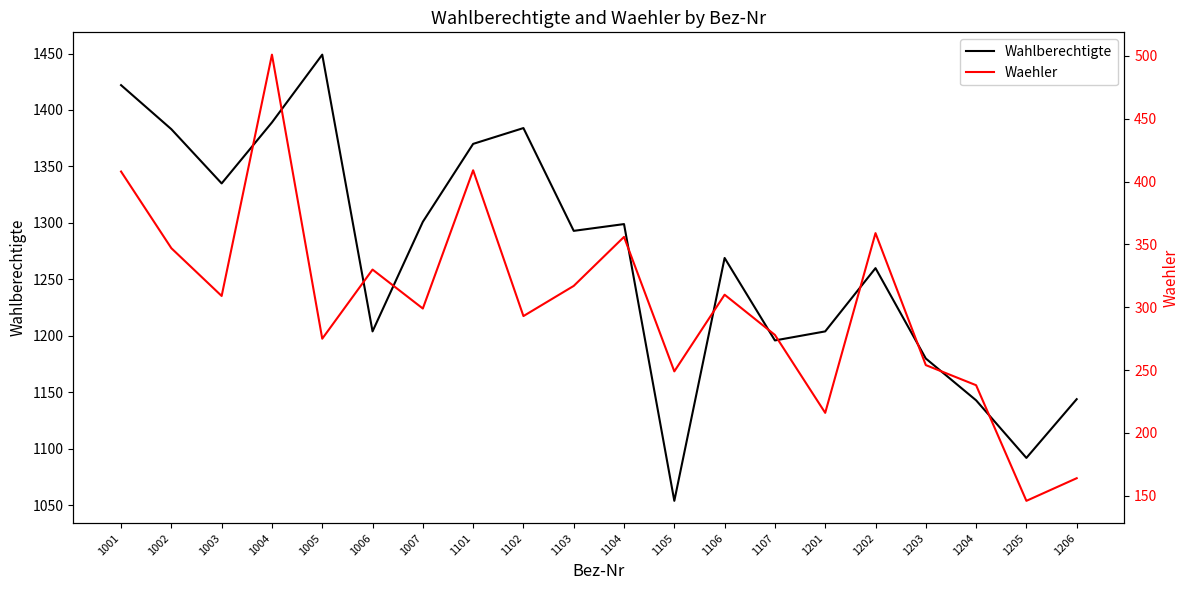

Reading right to left, what are all the values shown in this chart?

Wahlberechtigte: 1144	1092	1143	1180	1260	1204	1196	1269	1054	1299	1293	1384	1370	1301	1204	1449	1389	1335	1383	1422
Waehler: 164	146	238	254	359	216	278	310	249	356	317	293	409	299	330	275	501	309	347	408